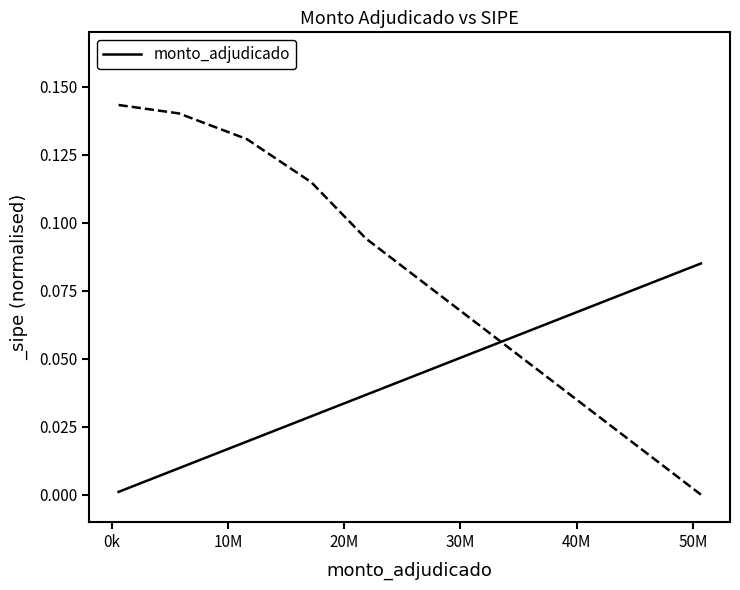

What is the greatest value displayed?

0.1